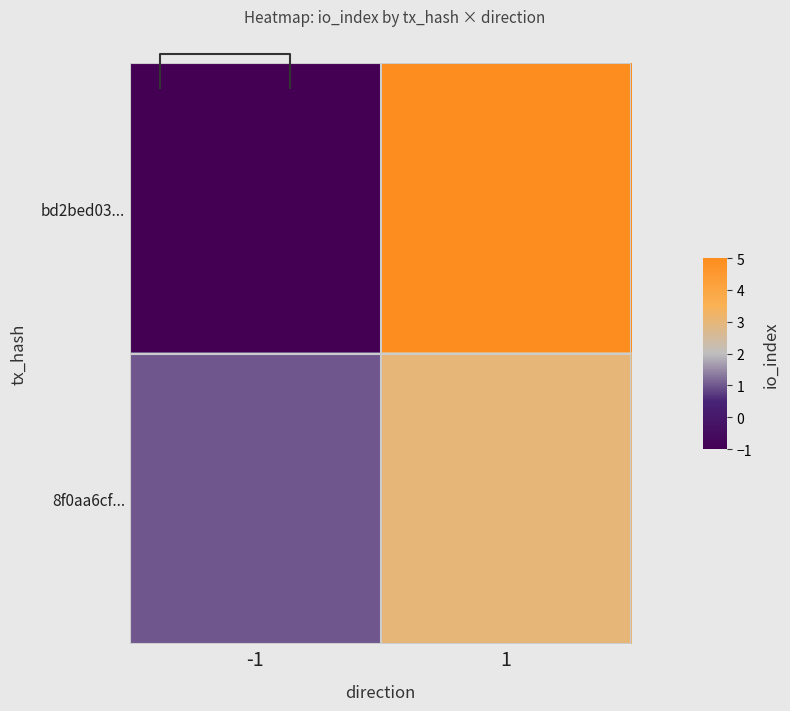

Which series changed the most between -1 and 1?

bd2bed03...